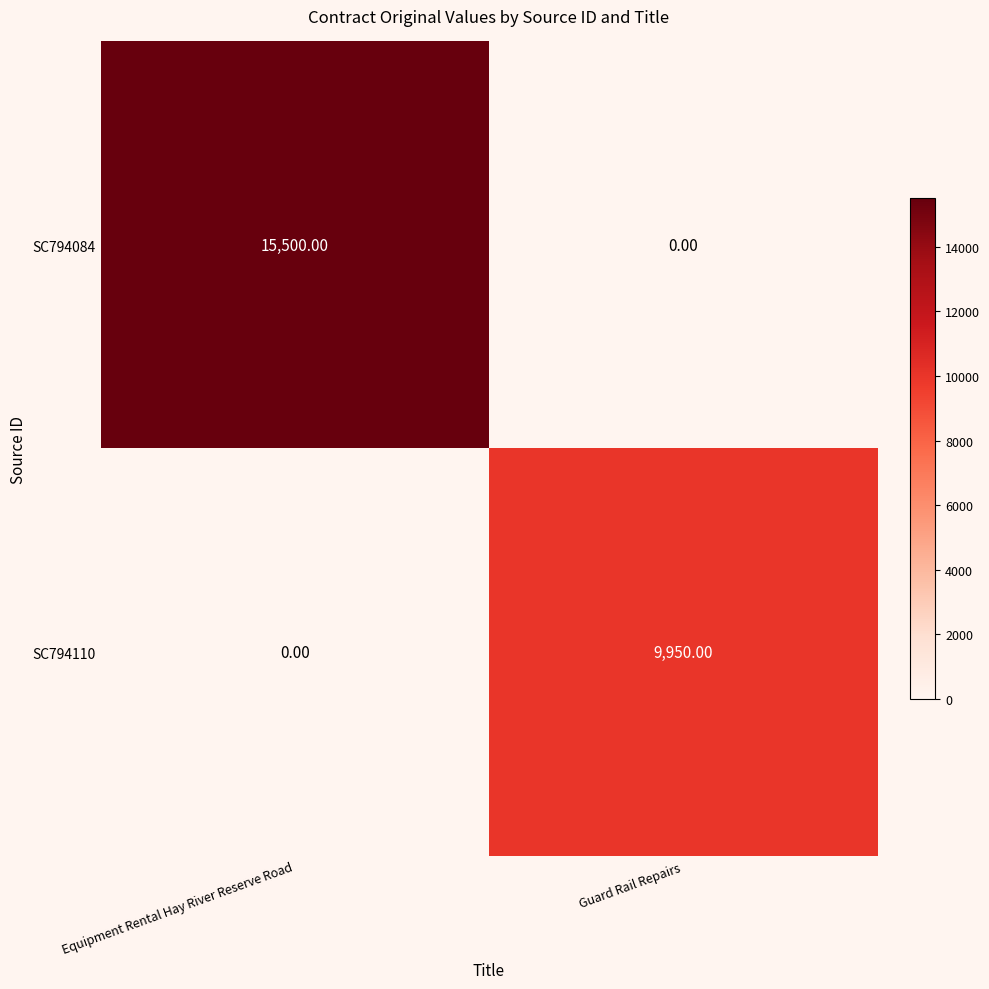

At which category does the chart reach its peak across all series?

Equipment Rental Hay River Reserve Road